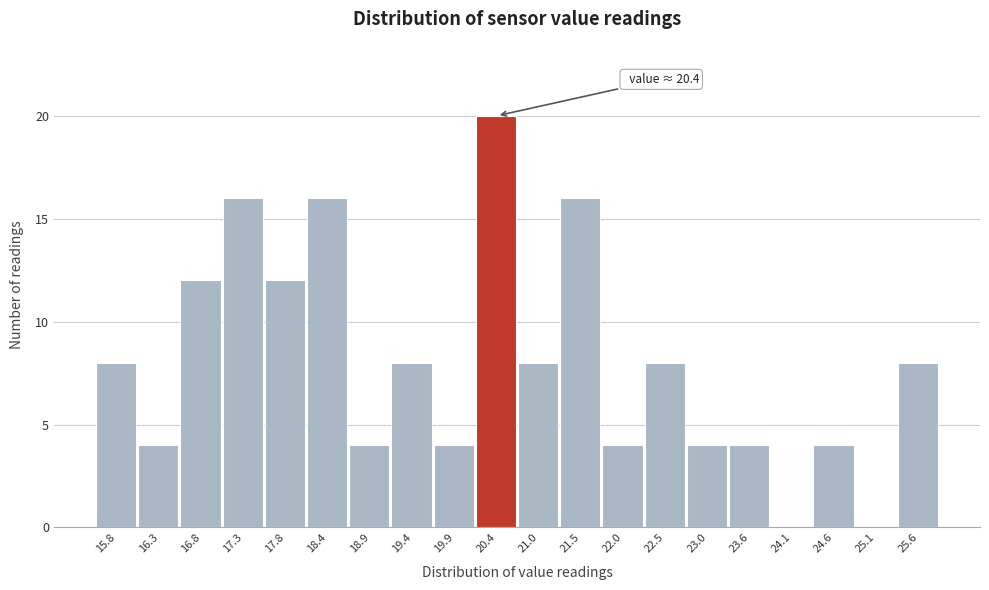

Over which range of the x-axis is the bar tallest?

20.18 to 20.70